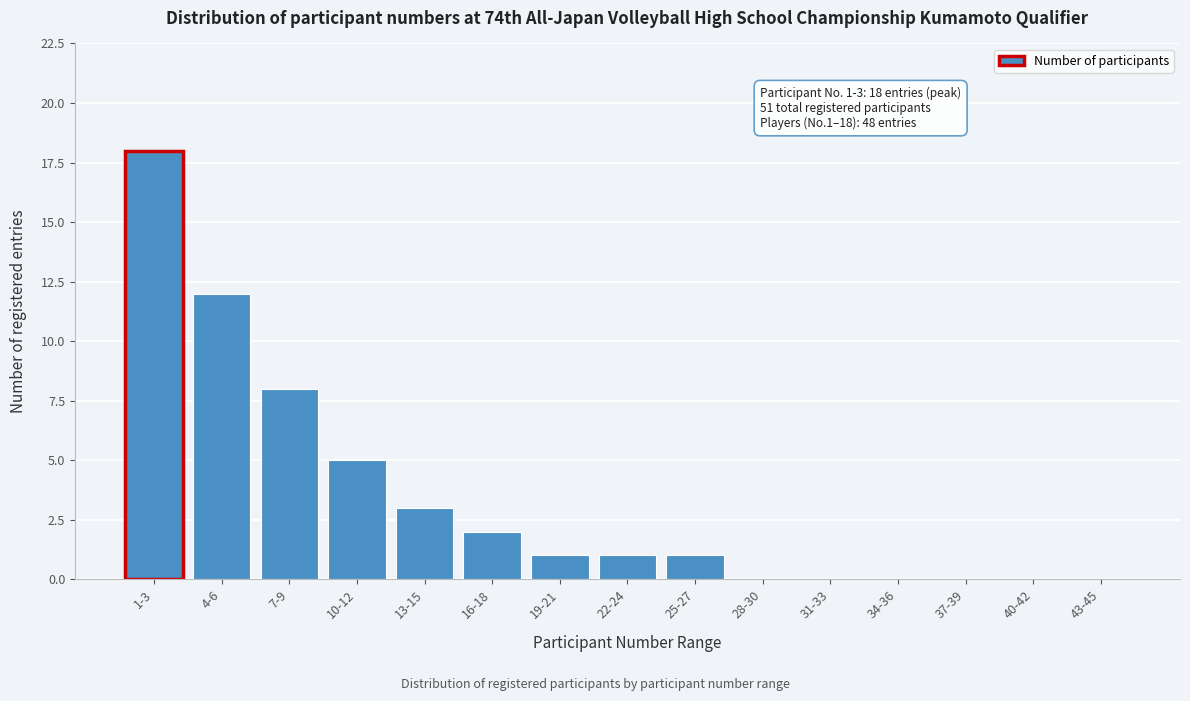

Reading left to right, what are all the values shown in this chart?

1-3=18	4-6=12	7-9=8	10-12=5	13-15=3	16-18=2	19-21=1	22-24=1	25-27=1	28-30=0	31-33=0	34-36=0	37-39=0	40-42=0	43-45=0